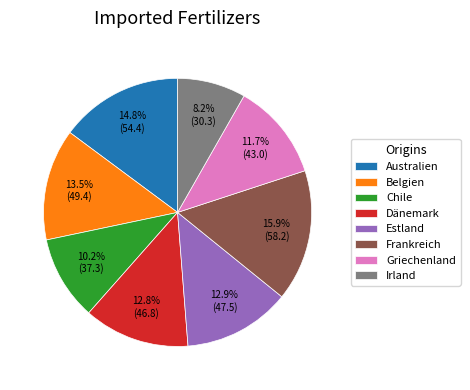

To the nearest percent, what is the average slice percentage?

12%